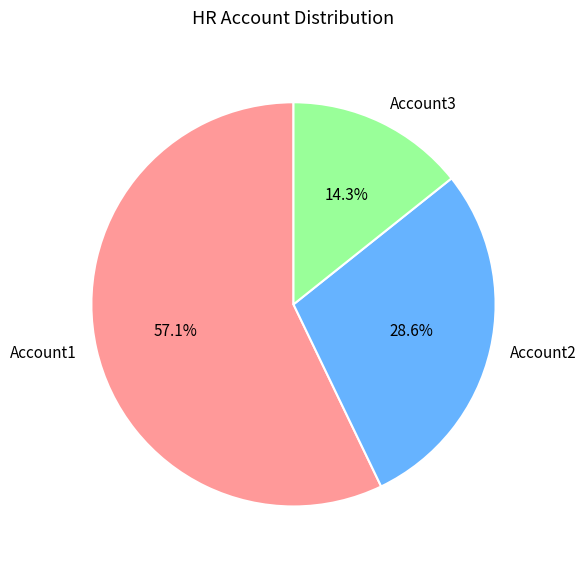

Which category accounts for the majority?

Account1